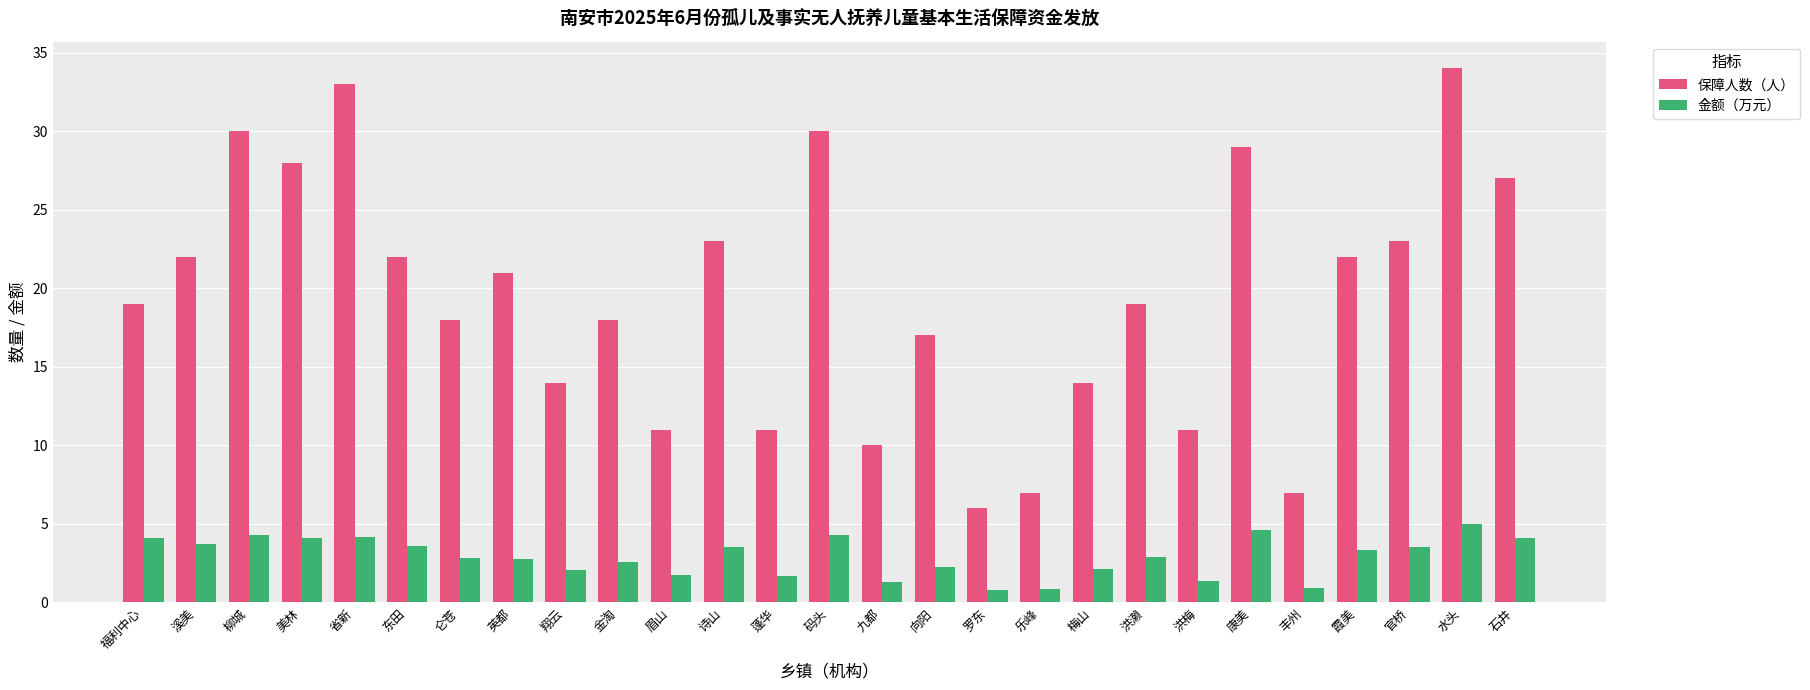

Is it true that 金额（万元） equals 0.8 at 乐峰?

True